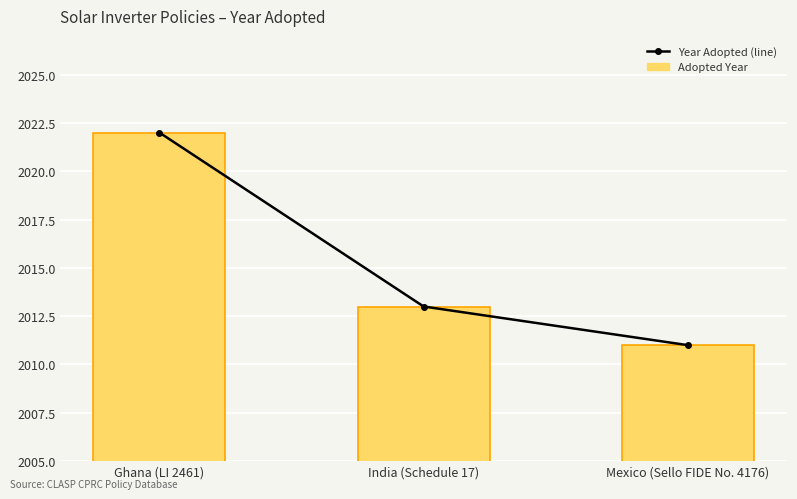

What is the label of the 2nd bar from the left?

India (Schedule 17)